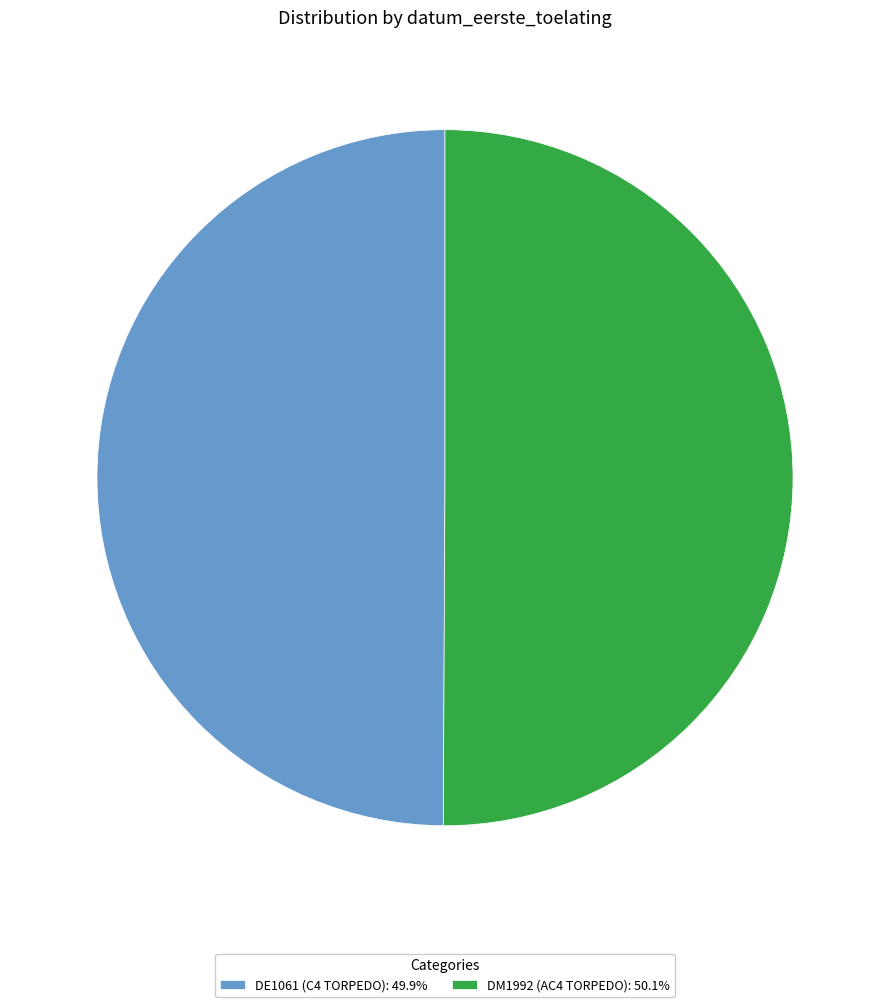

Is the sum of DE1061 (C4 TORPEDO): 49.9% and DM1992 (AC4 TORPEDO): 50.1% greater than half?

Yes